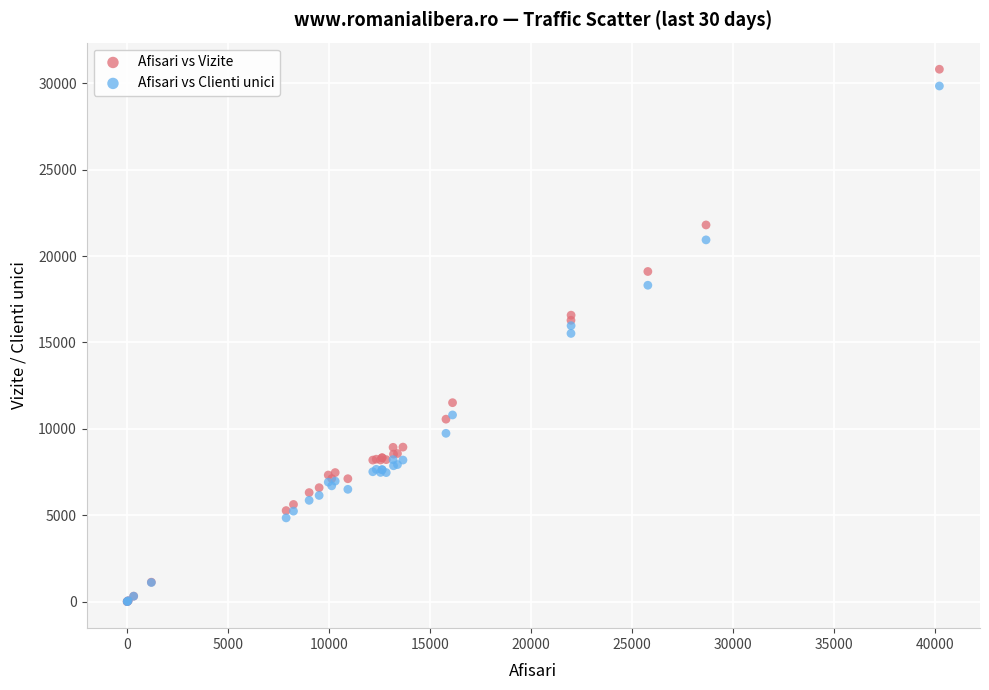

What are all the series names shown in the legend?

Afisari vs Vizite, Afisari vs Clienti unici